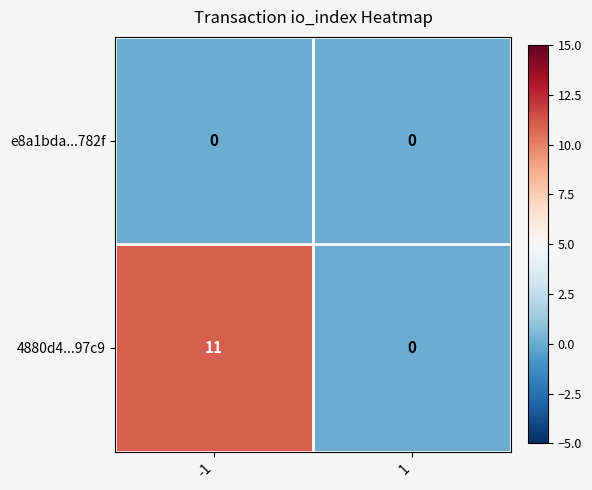

At how many categories does at least one series exceed 8?

1